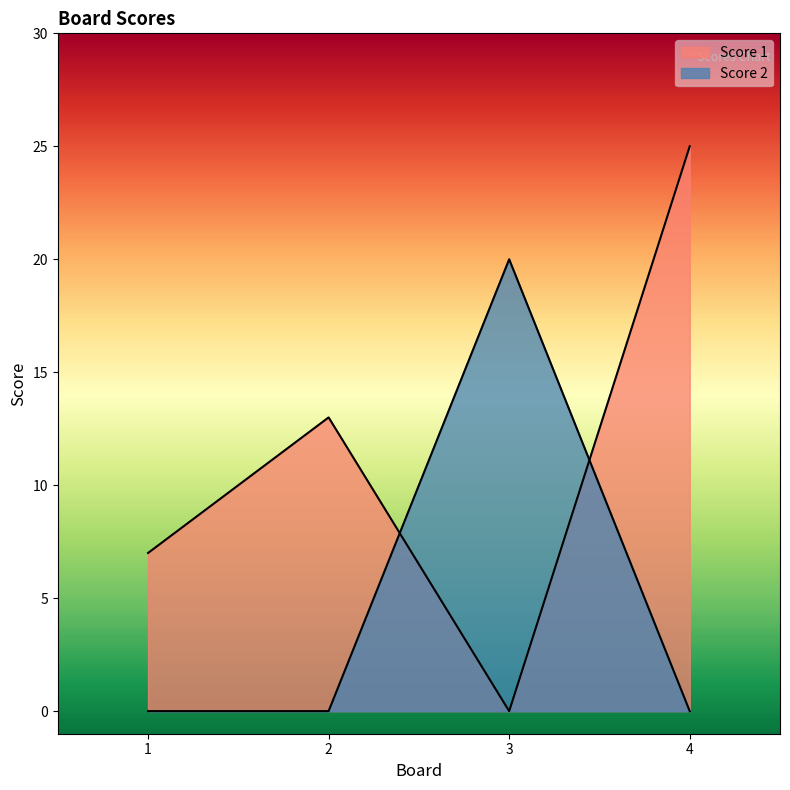

True or false: Score 2 has more than 2 points higher than both neighbors.

False